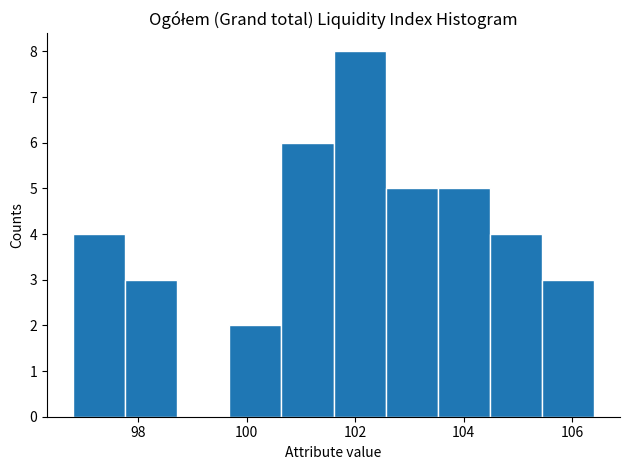

Reading left to right, list every bar in this chart as the range it spans on the x-axis followed by its height. Neither the bar edges nor the heights are printed on the chart, so give them approximately, as read against the axes.

96.80 to 97.76: 4
97.76 to 98.72: 3
98.72 to 99.68: 0
99.68 to 100.64: 2
100.64 to 101.60: 6
101.60 to 102.56: 8
102.56 to 103.52: 5
103.52 to 104.48: 5
104.48 to 105.44: 4
105.44 to 106.40: 3